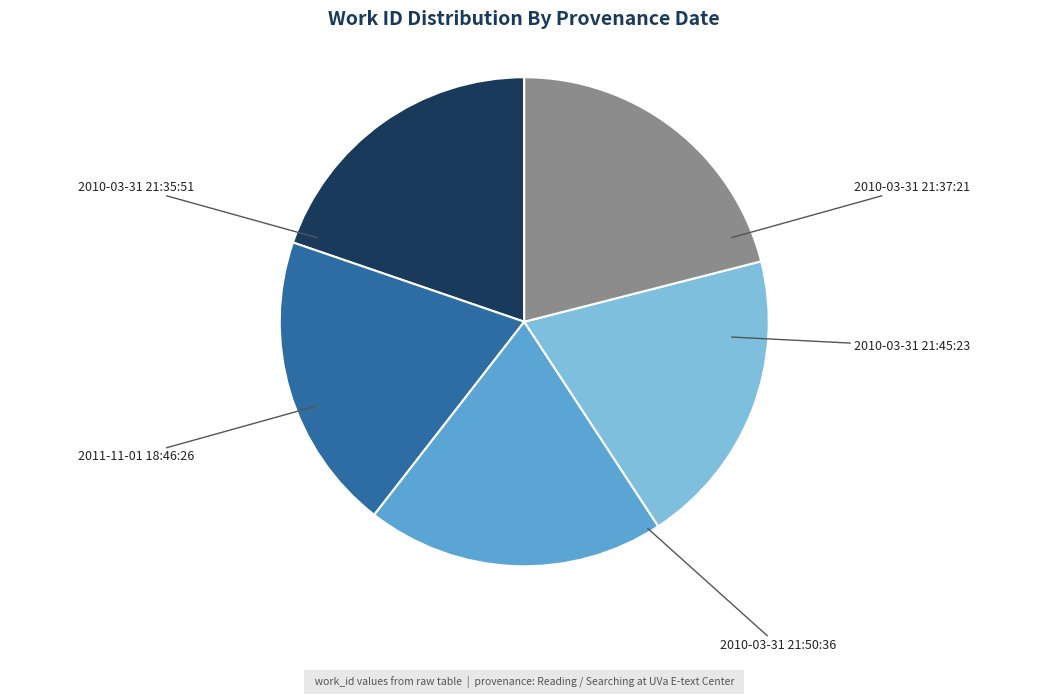

Is there a majority slice in this chart?

No